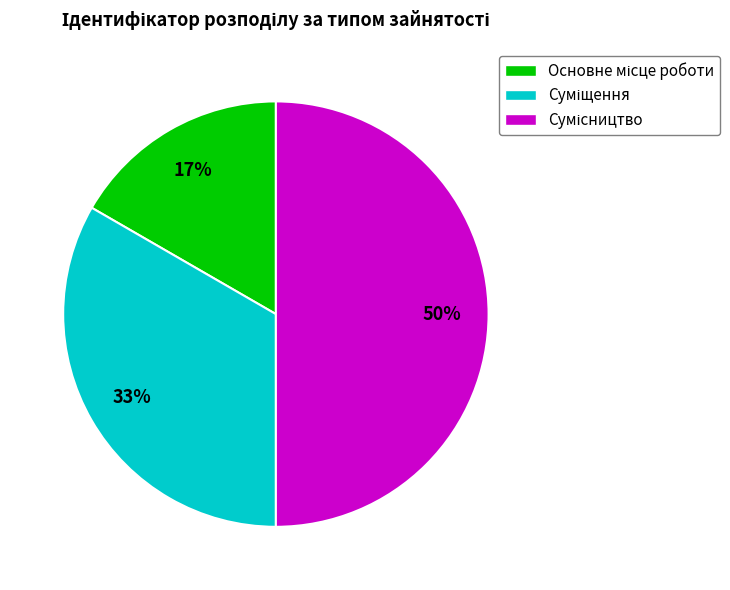

To the nearest percent, what is the average slice percentage?

33%